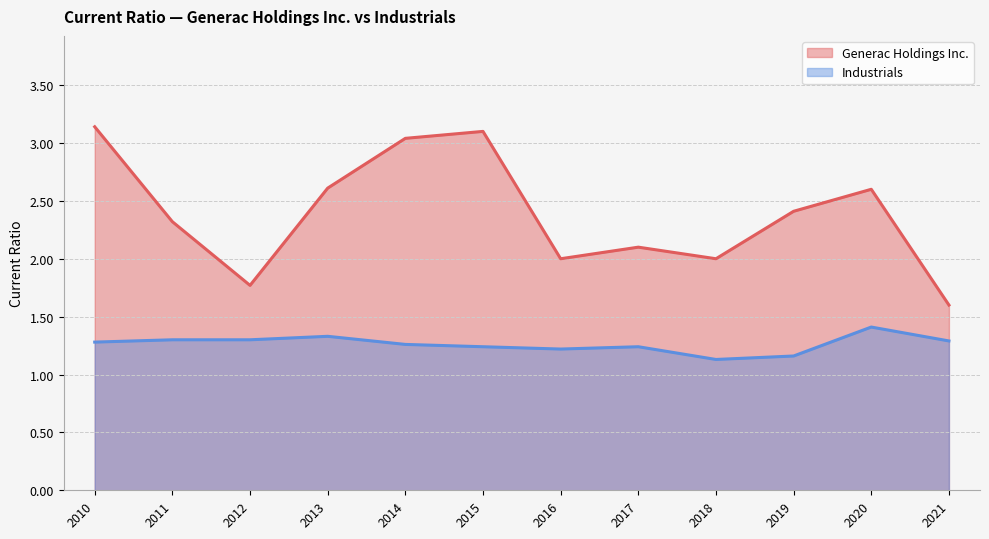

What is the difference between the Industrials values at 2010 and 2018?

0.2